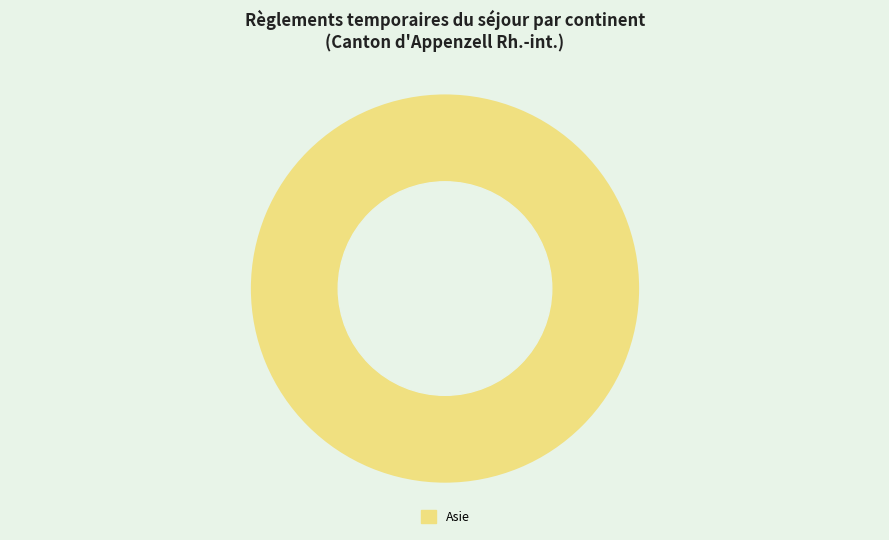

Rank the categories by value from lowest to highest.

Asie